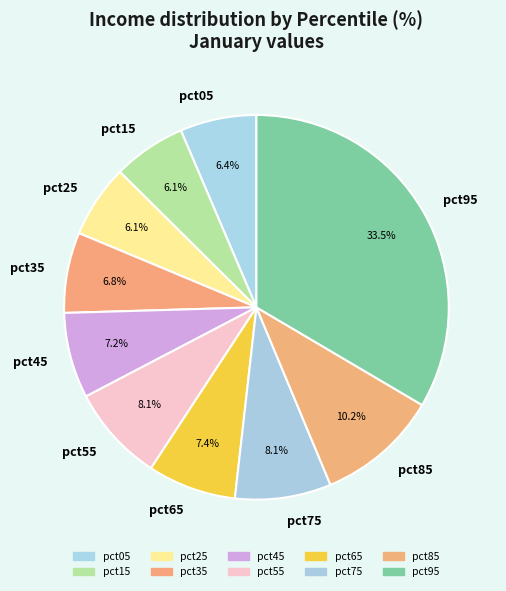

Is it true that pct75 is 8% of the pie?

True